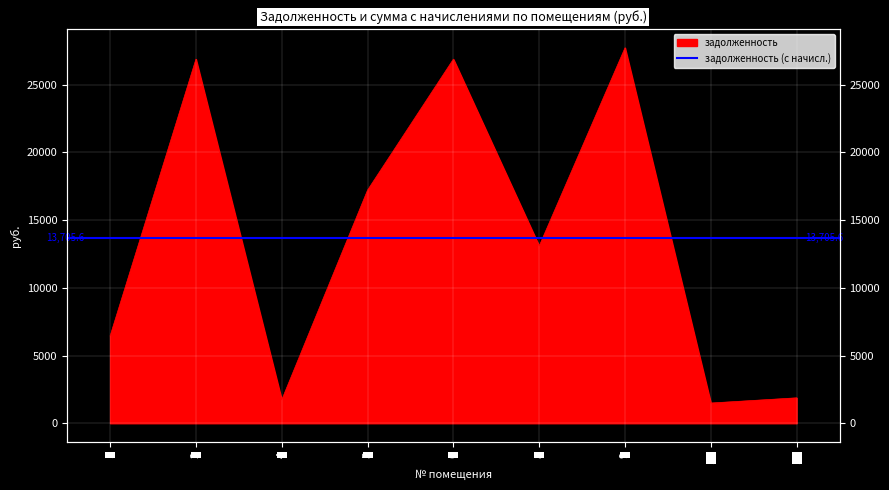

Reading right to left, extract all data points from this chart.

1876.9	1493.8	27724.7	13088.6	26886.6	17215.2	1730.5	26886.6	6447.6